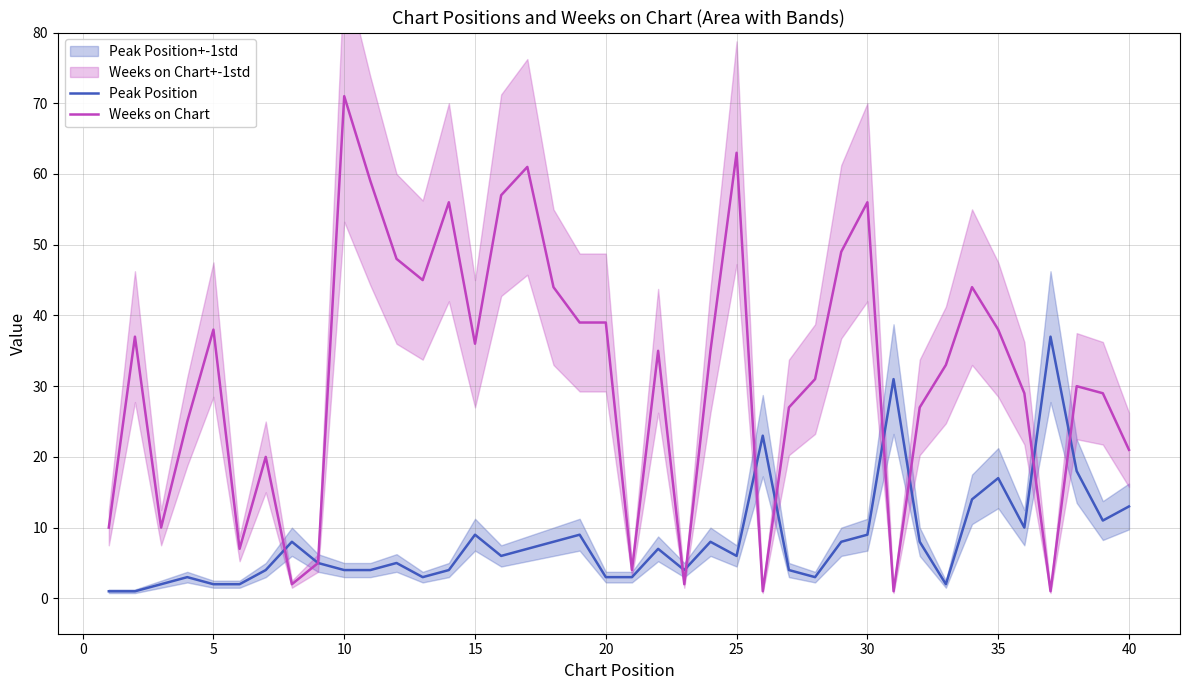

What are all the series names shown in the legend?

Peak Position, Weeks on Chart